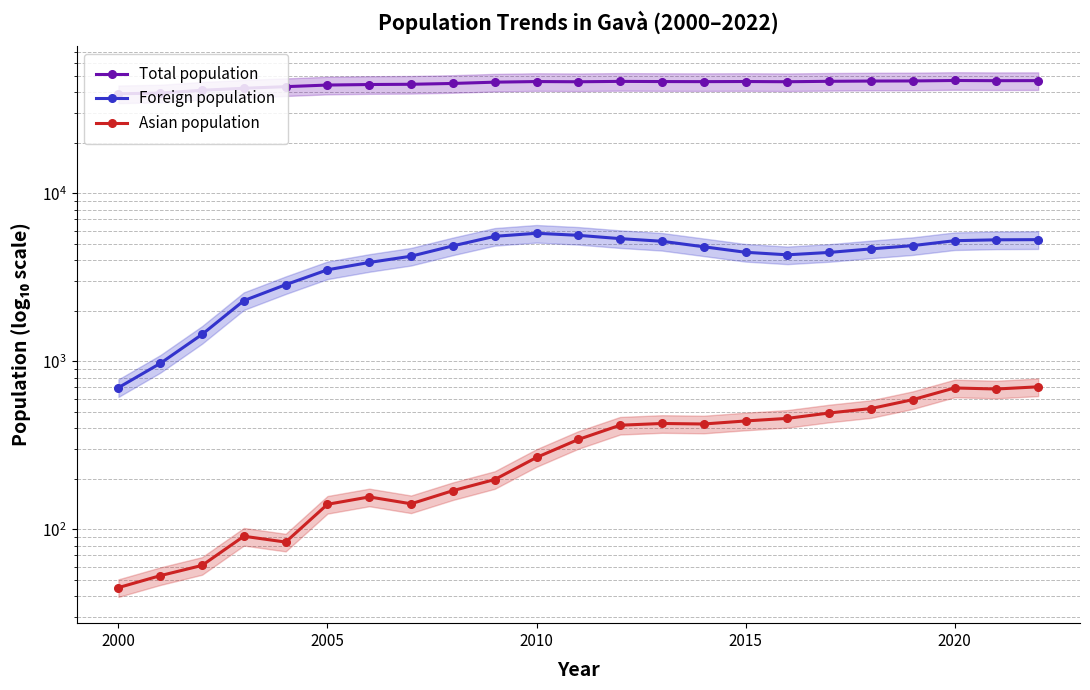

Reading left to right, list all the values displayed in this chart.

Total population: 39220	39619	41162	42304	43242	44210	44531	44678	45190	45994	46383	46250	46488	46377	46326	46405	46266	46538	46705	46771	47057	46931	46974
Foreign population: 698	973	1448	2301	2863	3511	3883	4231	4875	5556	5794	5633	5384	5193	4815	4465	4312	4455	4677	4892	5233	5297	5310
Asian population: 45	53	61	91	84	141	156	142	170	198	268	343	417	427	424	442	458	493	524	592	695	685	706